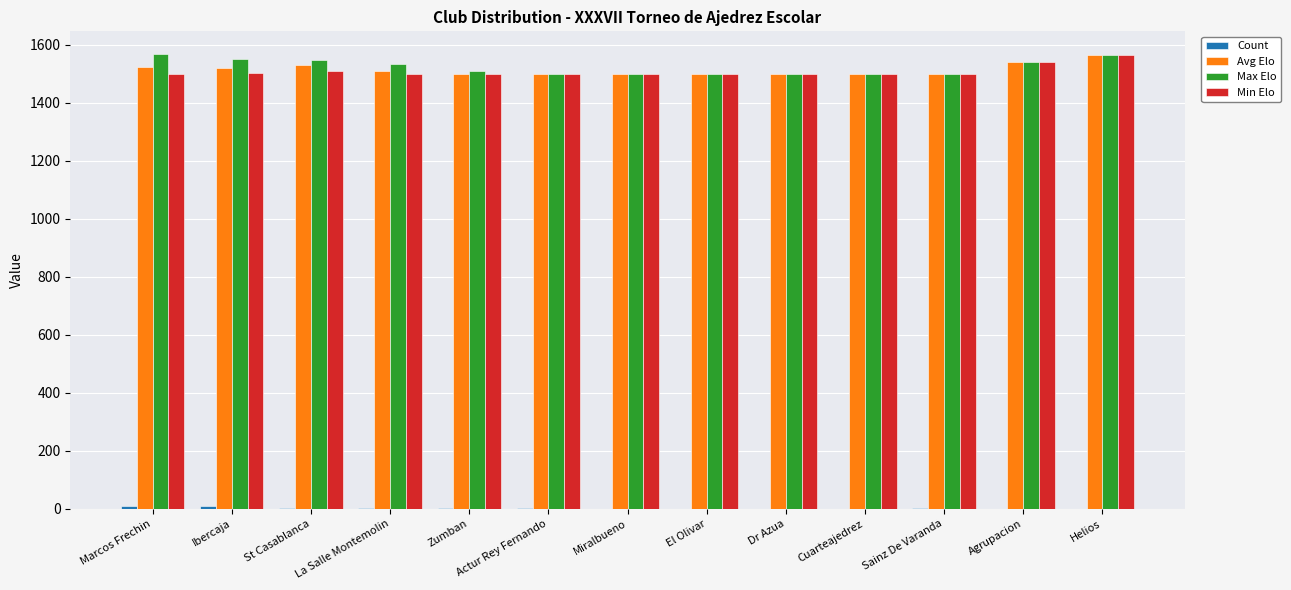

The Avg Elo series shows 1056 at Marcos Frechin. True or false?

False